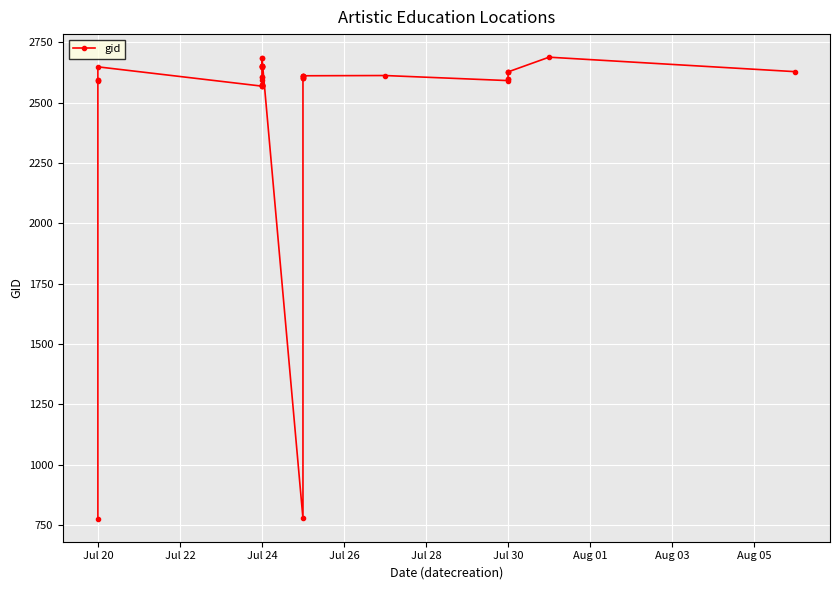

How many series are shown in this chart?

1